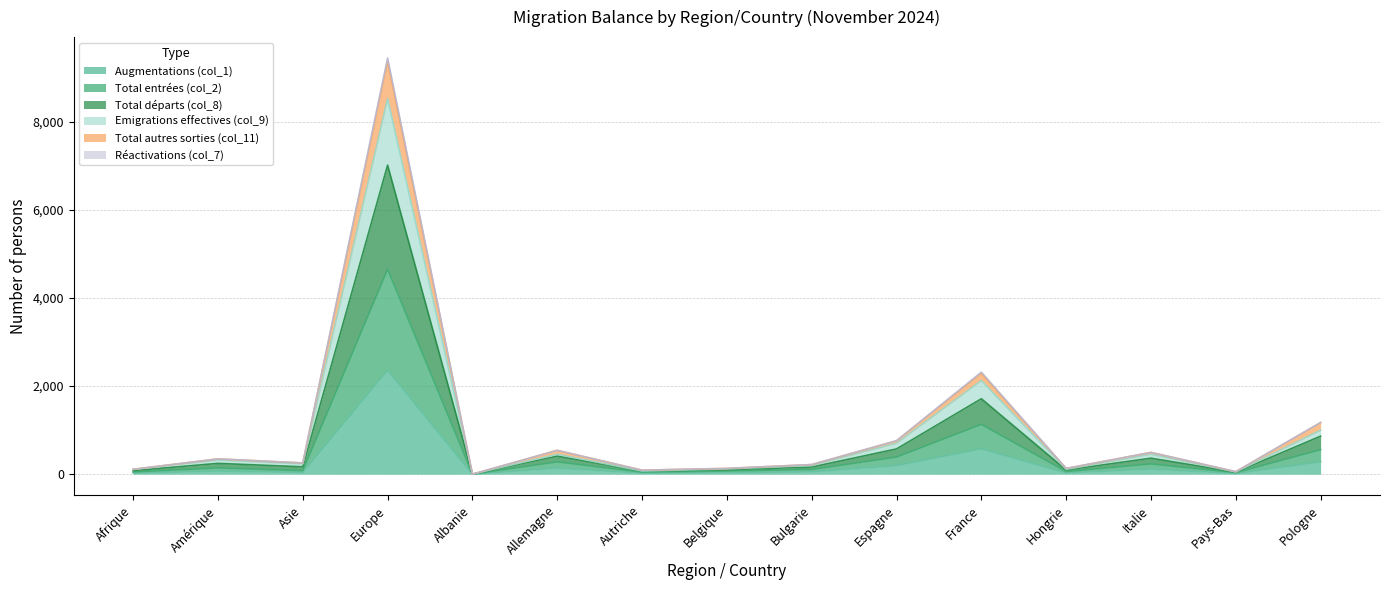

Which category has the highest value in the Augmentations (col_1) series?

Europe